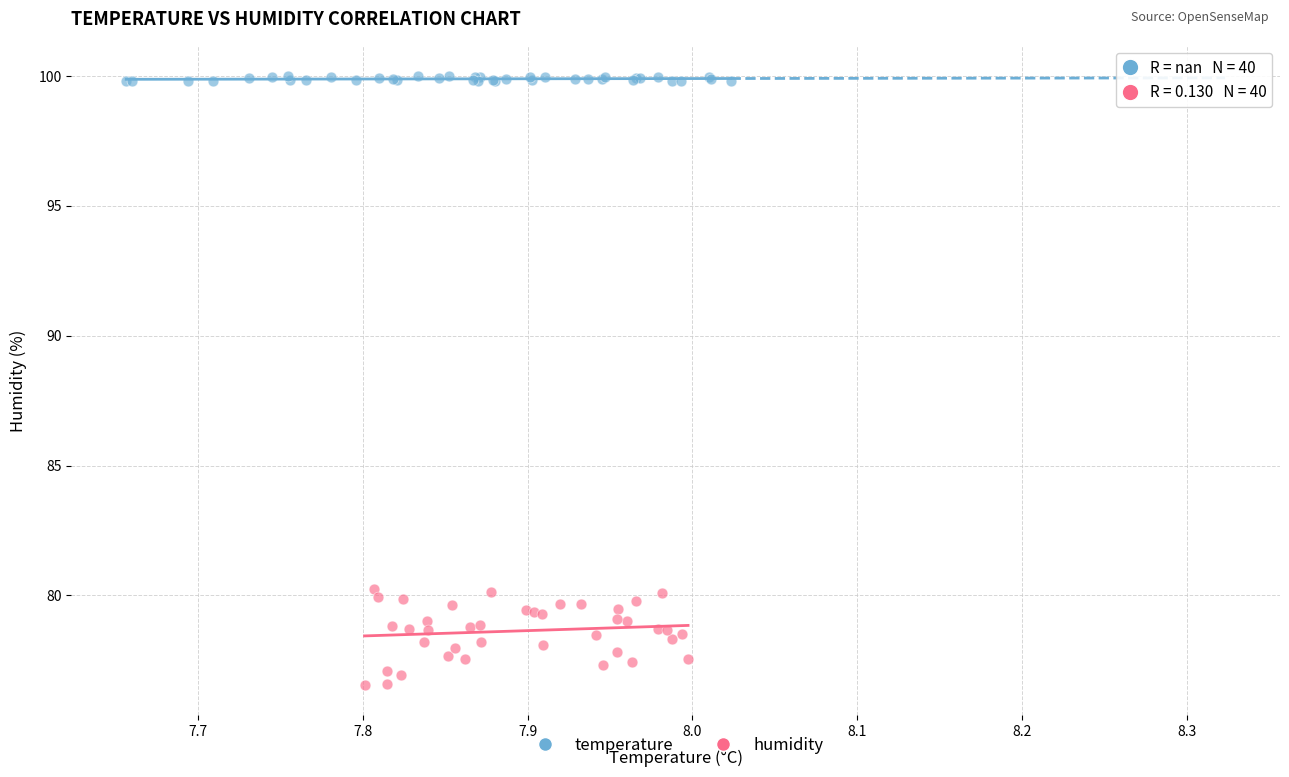

What are all the series names shown in the legend?

temperature, humidity